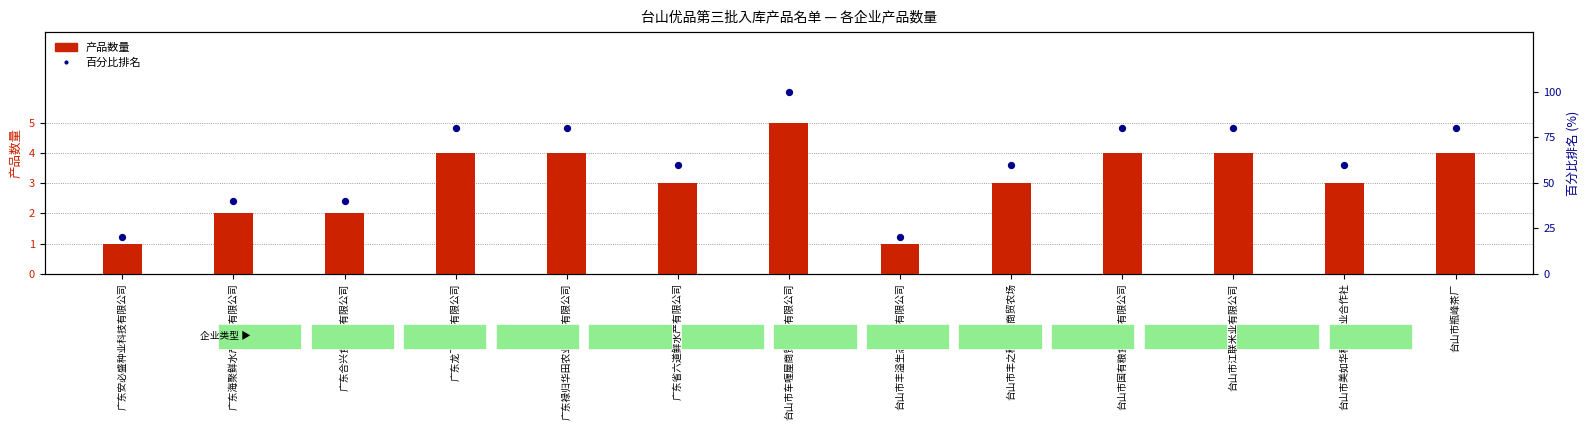

Which series reaches the minimum Y coordinate?

产品数量